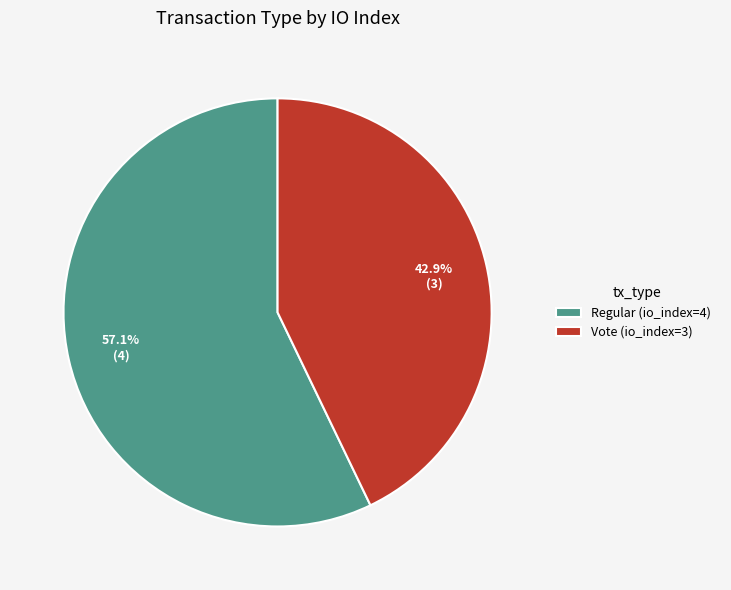

Which has a higher value, Regular (io_index=4) or Vote (io_index=3)?

Regular (io_index=4)